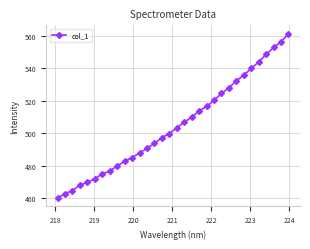

What is the value of the 26th point from the left?

535.8